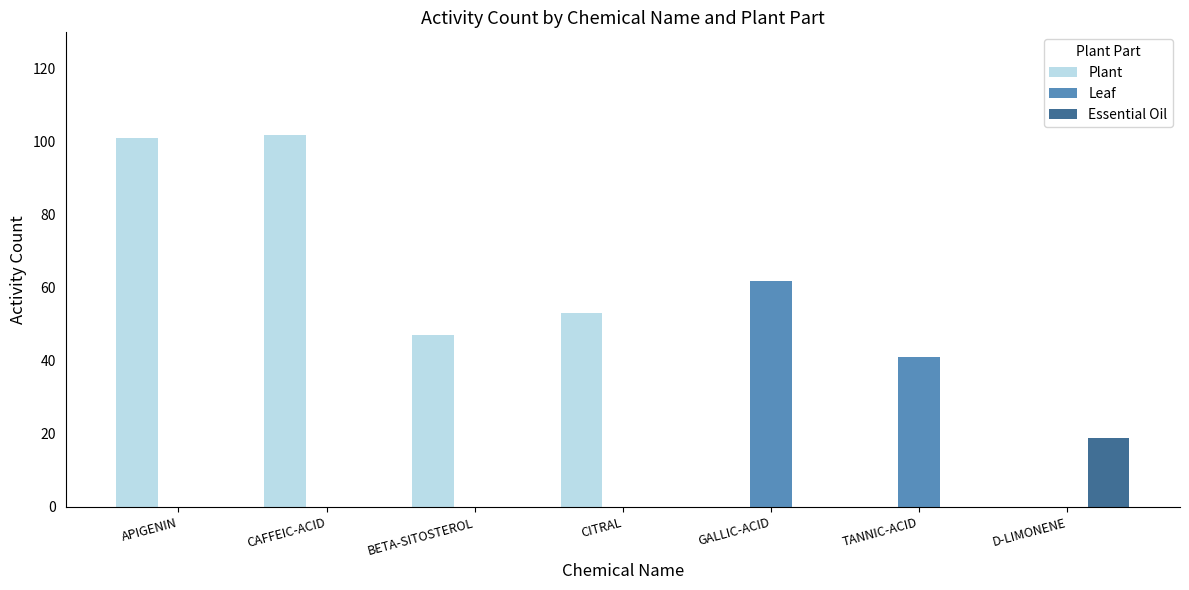

Reading left to right, what are all the values shown in this chart?

Plant: 101	102	47	53	0	0	0
Leaf: 0	0	0	0	62	41	0
Essential Oil: 0	0	0	0	0	0	19